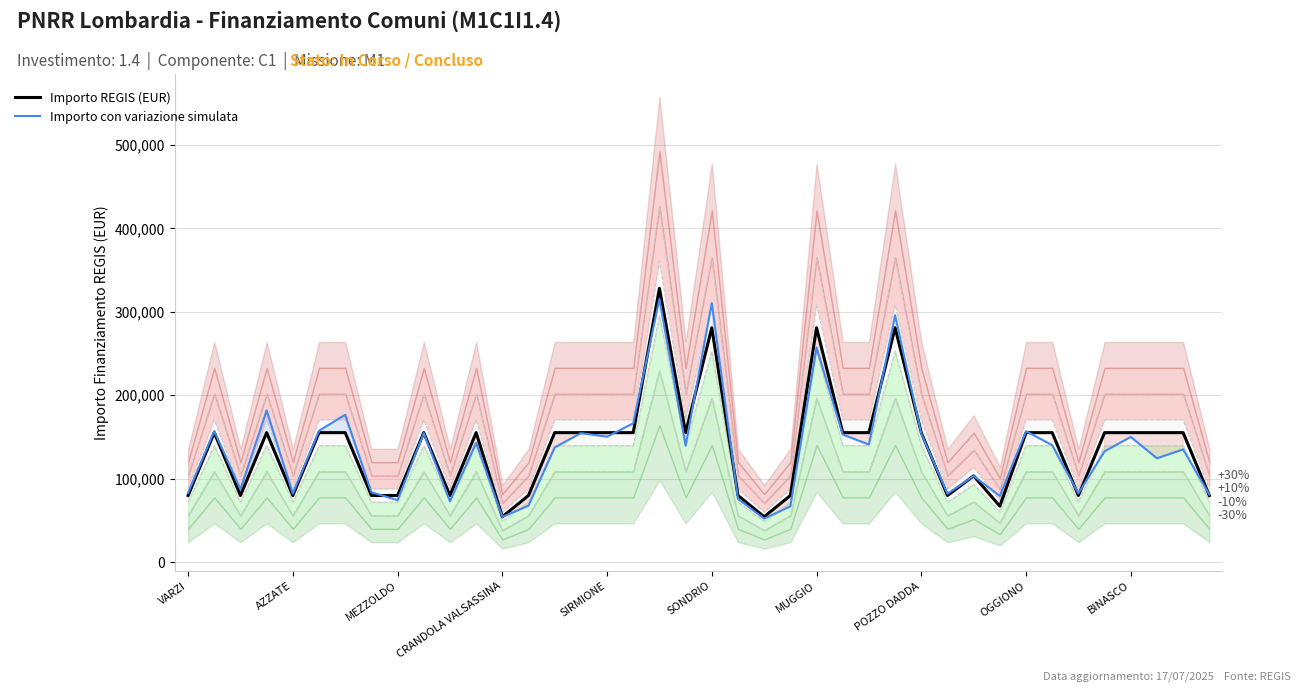

What is the average value of the Importo REGIS (EUR) series?

137853.4